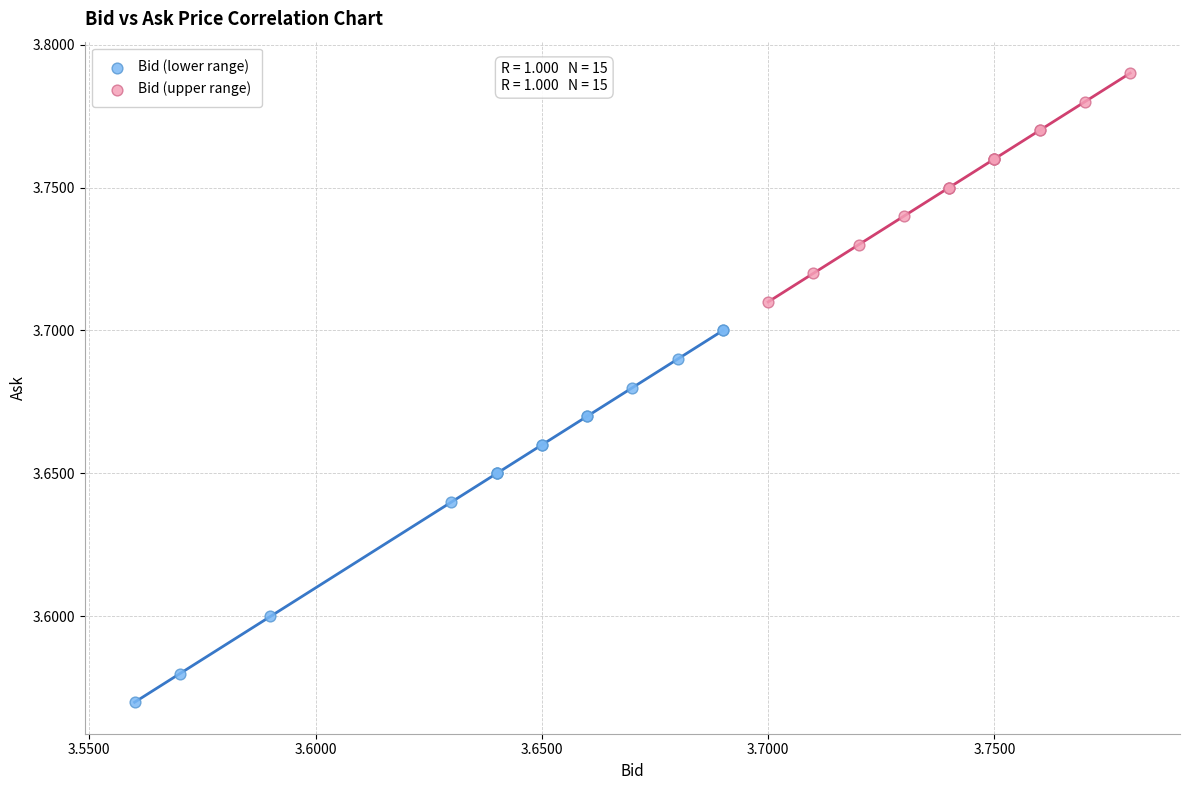

Which series contains the highest Y value?

Bid (upper range)